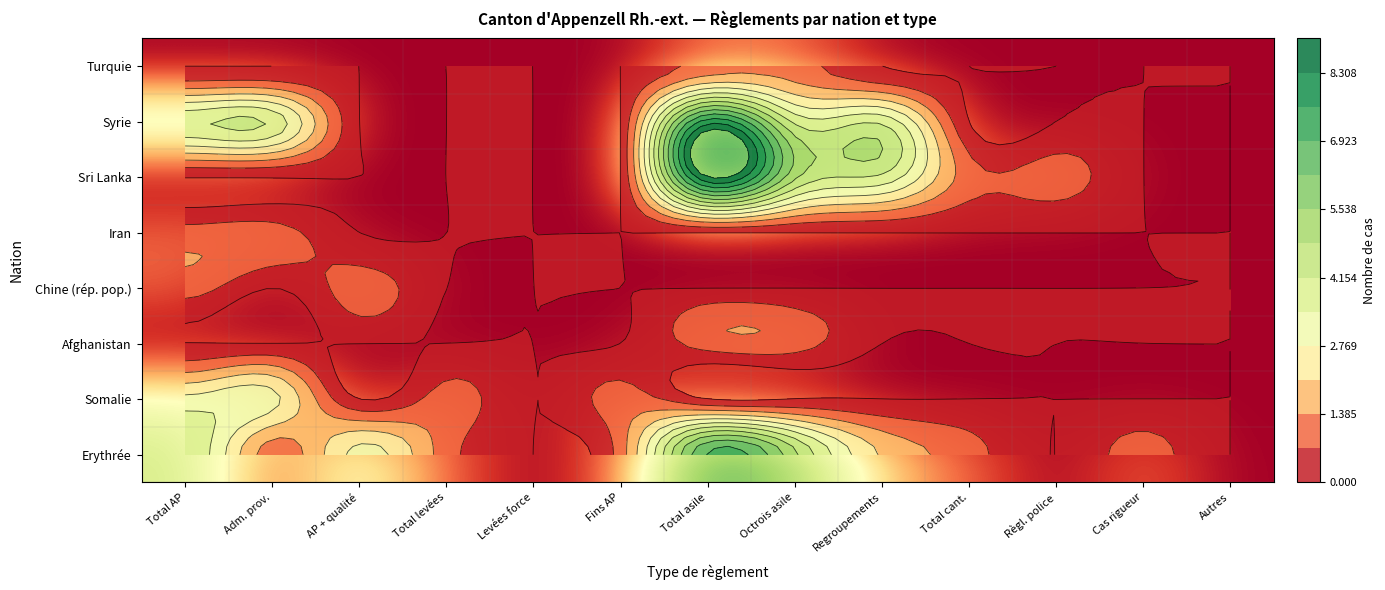

What is the difference between the highest and lowest values at Adm. prov.?

4